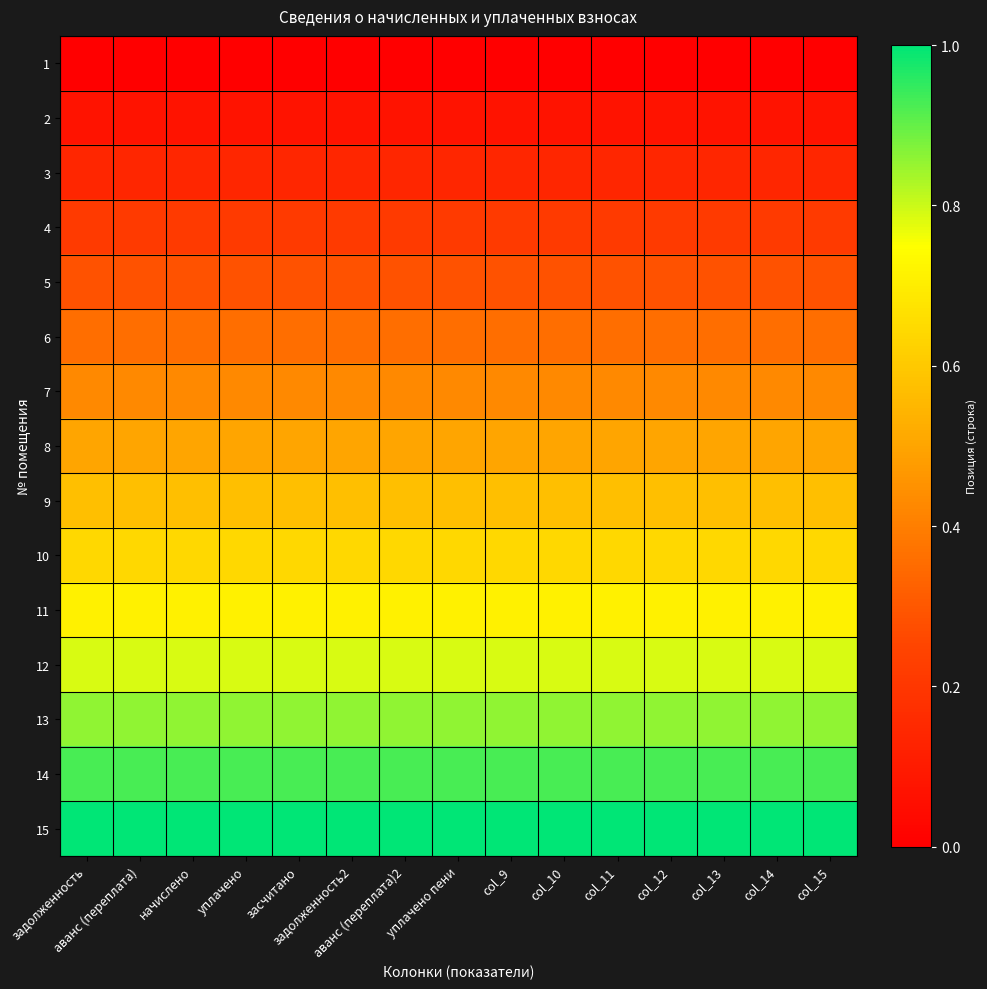

At which category does the chart reach its peak across all series?

задолженность